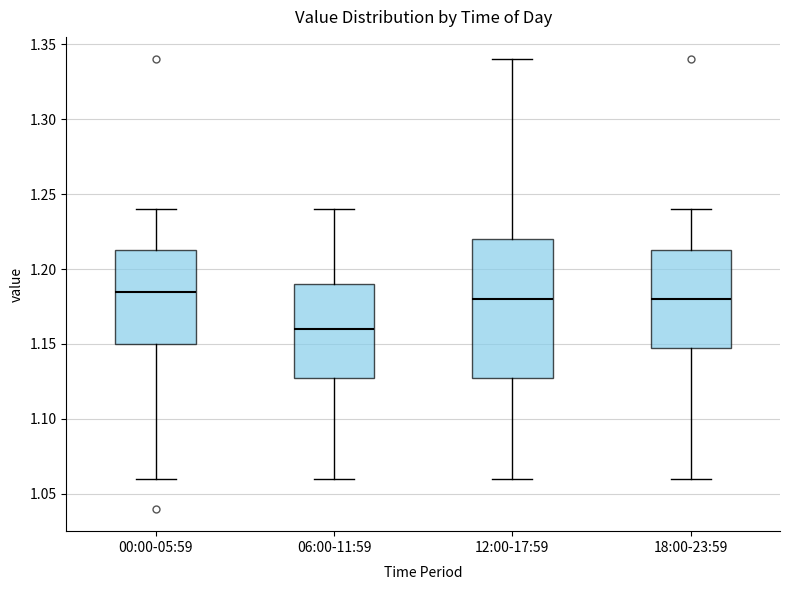

Where is the upper edge of the box for 00:00-05:59 on the y-axis? The values are not printed on the chart, so give them approximately, as read against the axis.

1.215